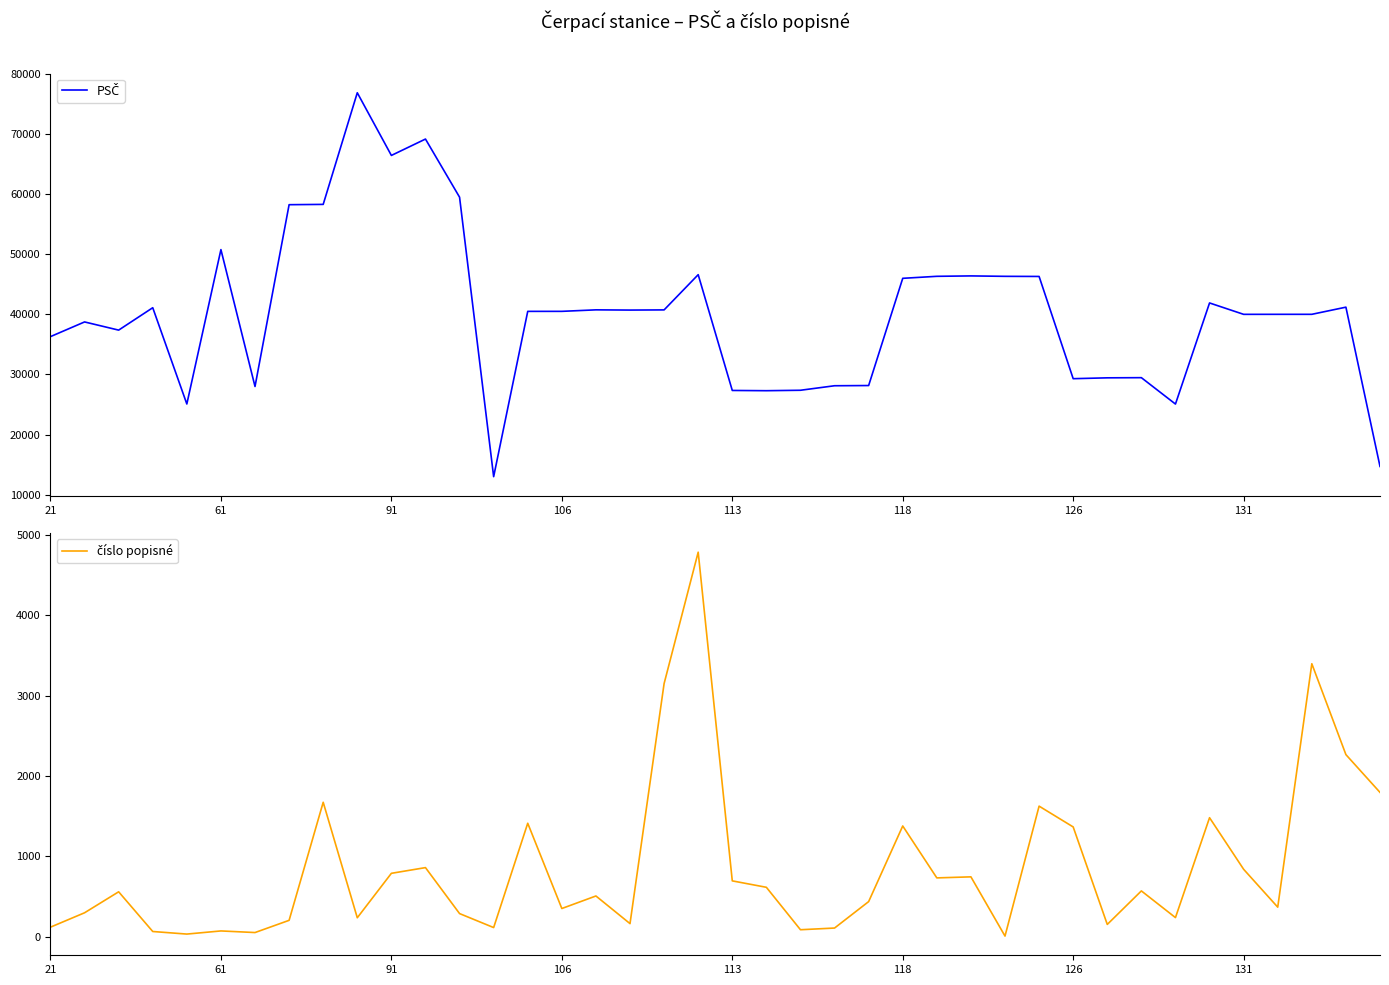

Does the chart have visible grid lines?

No